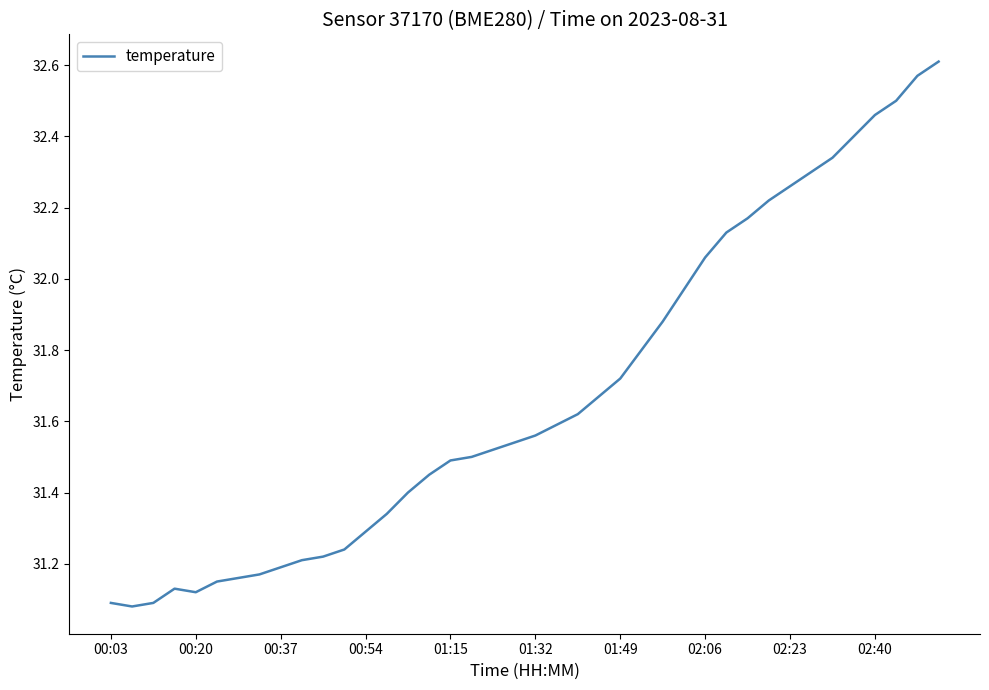

What is the difference between the maximum and minimum values?

1.5